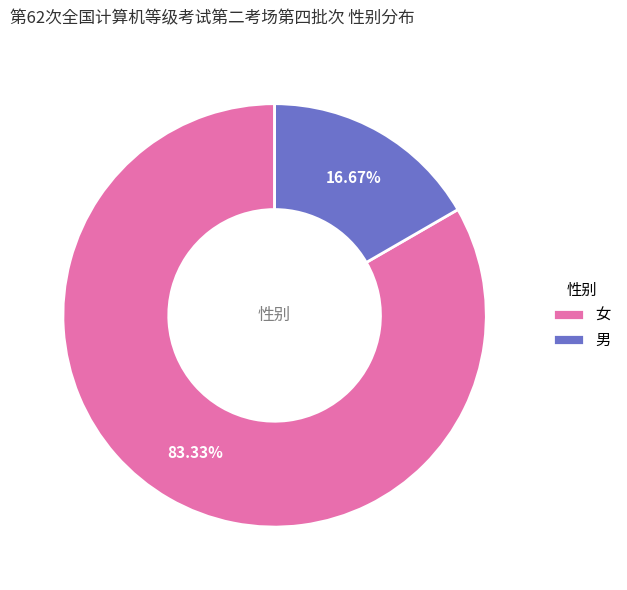

Count the number of slices in the pie.

2